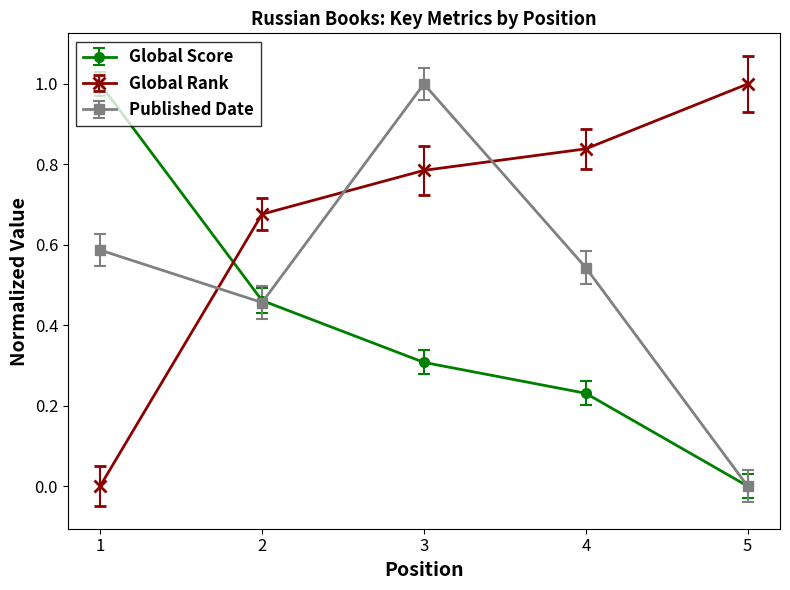

Count the number of data series in this chart.

3